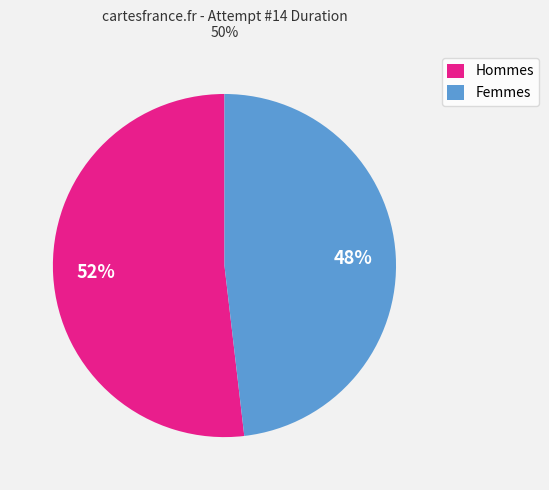

True or false: Femmes accounts for 48% of the total.

True